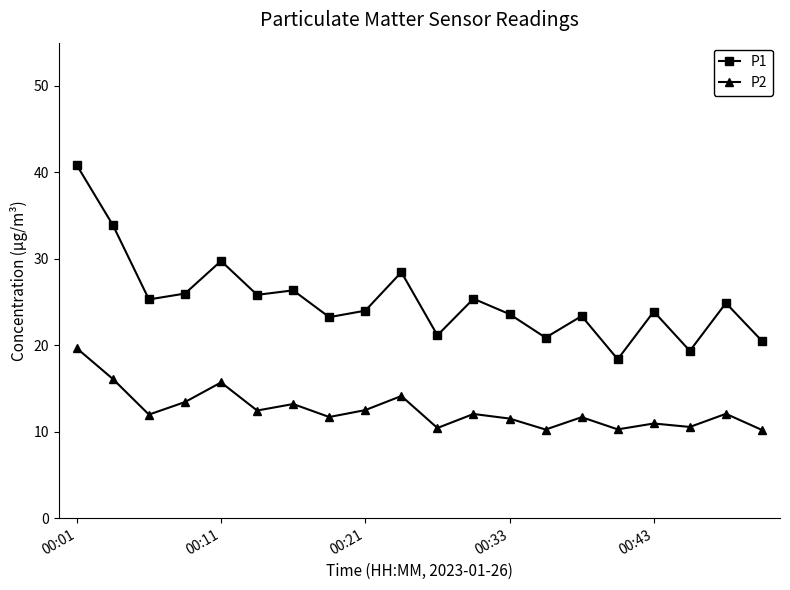

True or false: P2 and P1 intersect in this chart.

False